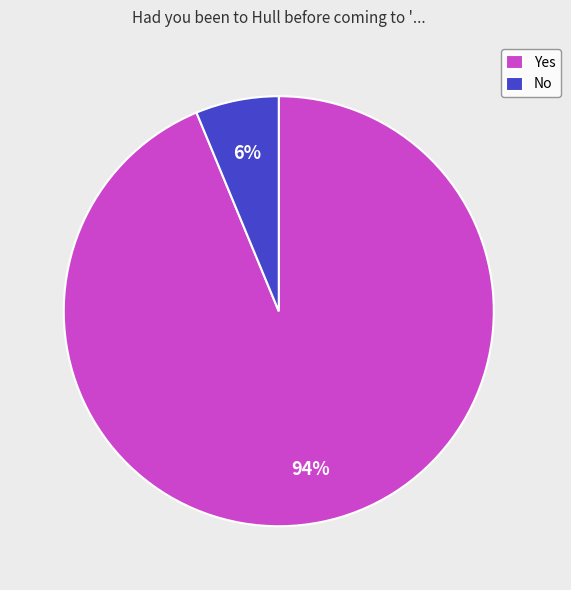

Which slice is the smallest?

No